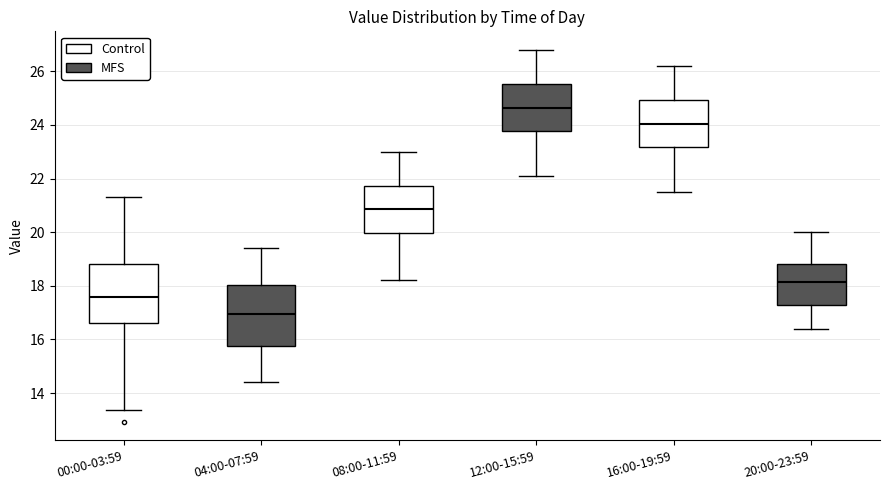

Which box's median line is the highest?

12:00-15:59